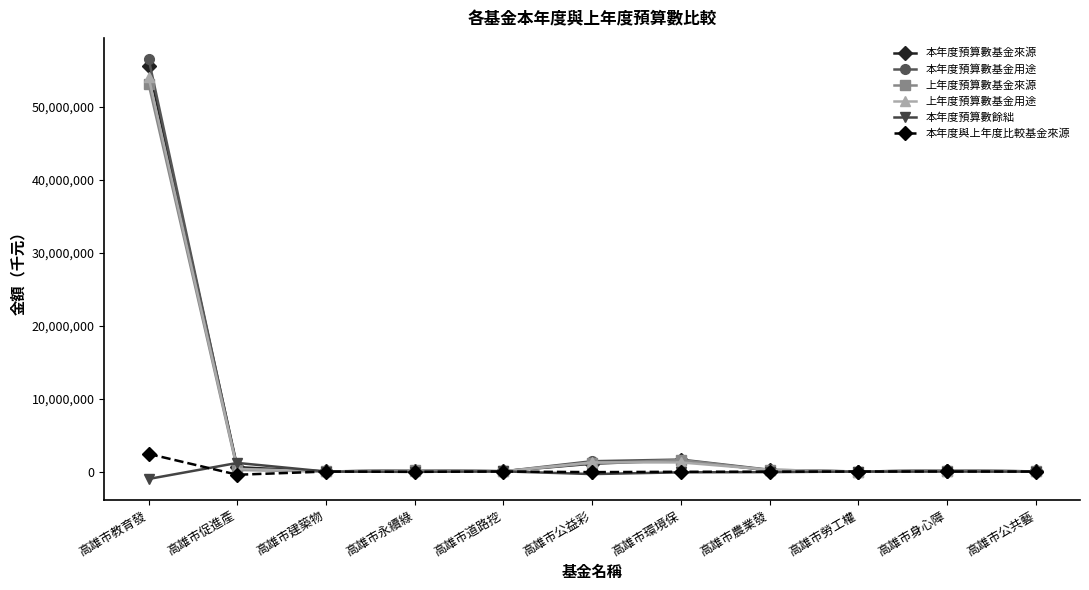

At which category is the sum across all series the highest?

高雄市教育發